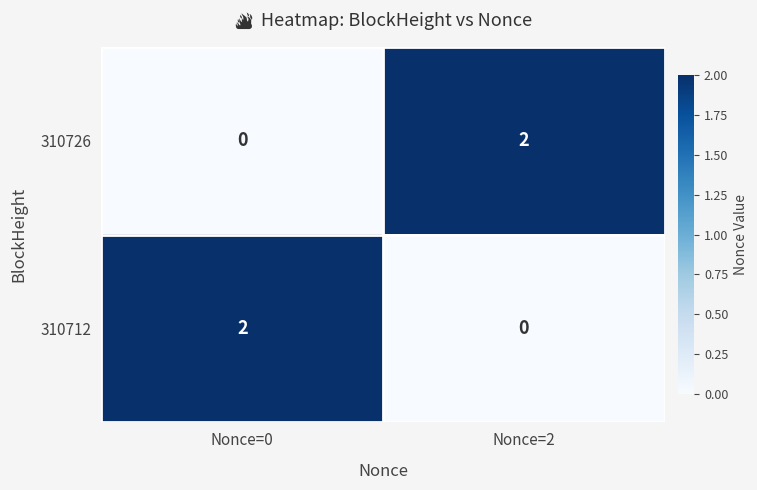

Reading left to right, list all the values displayed in this chart.

310726: Nonce=0=0	Nonce=2=2
310712: Nonce=0=2	Nonce=2=0